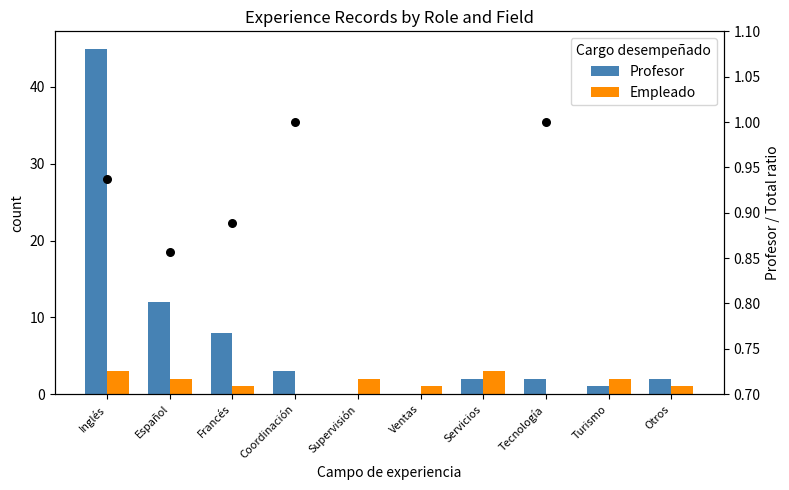

At which category is the sum across all series the highest?

Inglés